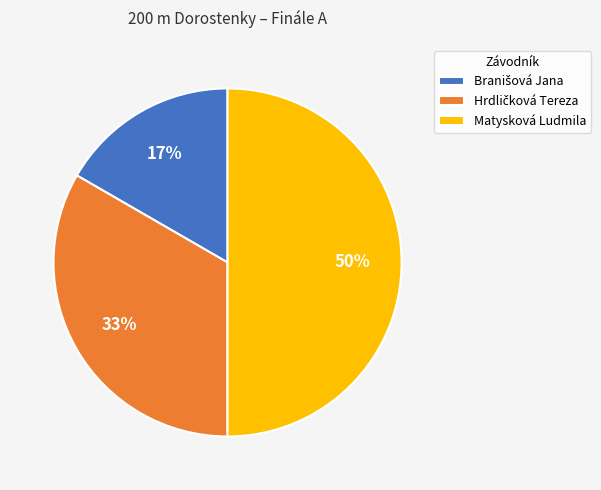

To the nearest percent, what is the average slice percentage?

33%